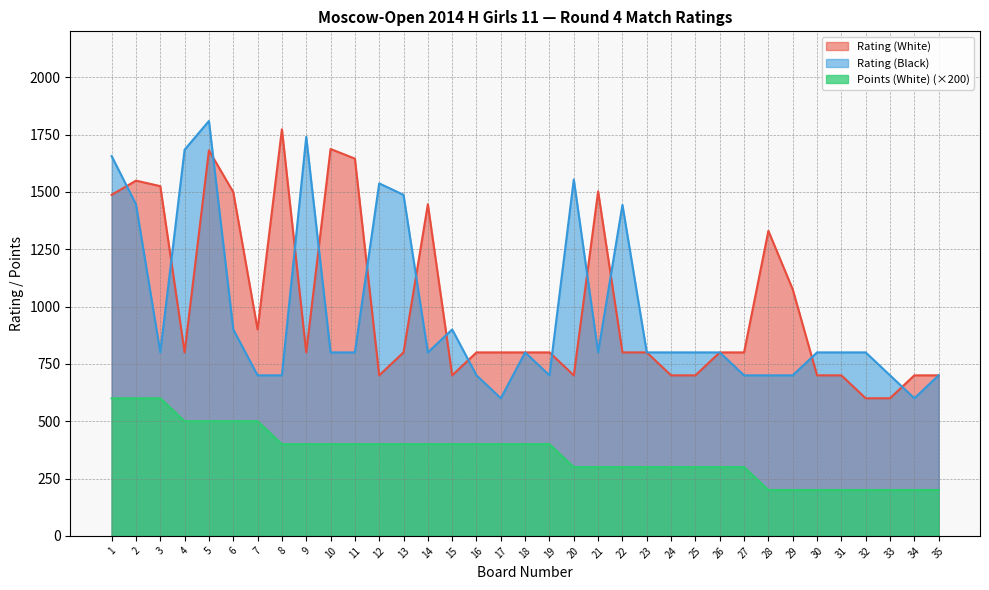

Reading left to right, transcribe all the data shown in this chart.

Rating (White): 1=1487	2=1549	3=1525	4=800	5=1681	6=1499	7=900	8=1773	9=800	10=1687	11=1645	12=700	13=800	14=1446	15=700	16=800	17=800	18=800	19=800	20=700	21=1502	22=800	23=800	24=700	25=700	26=800	27=800	28=1330	29=1075	30=700	31=700	32=600	33=600	34=700	35=700
Rating (Black): 1=1656	2=1446	3=800	4=1684	5=1809	6=900	7=700	8=700	9=1740	10=800	11=800	12=1537	13=1487	14=800	15=900	16=700	17=600	18=800	19=700	20=1554	21=800	22=1443	23=800	24=800	25=800	26=800	27=700	28=700	29=700	30=800	31=800	32=800	33=700	34=600	35=700
Points (White): 1=600	2=600	3=600	4=500	5=500	6=500	7=500	8=400	9=400	10=400	11=400	12=400	13=400	14=400	15=400	16=400	17=400	18=400	19=400	20=300	21=300	22=300	23=300	24=300	25=300	26=300	27=300	28=200	29=200	30=200	31=200	32=200	33=200	34=200	35=200